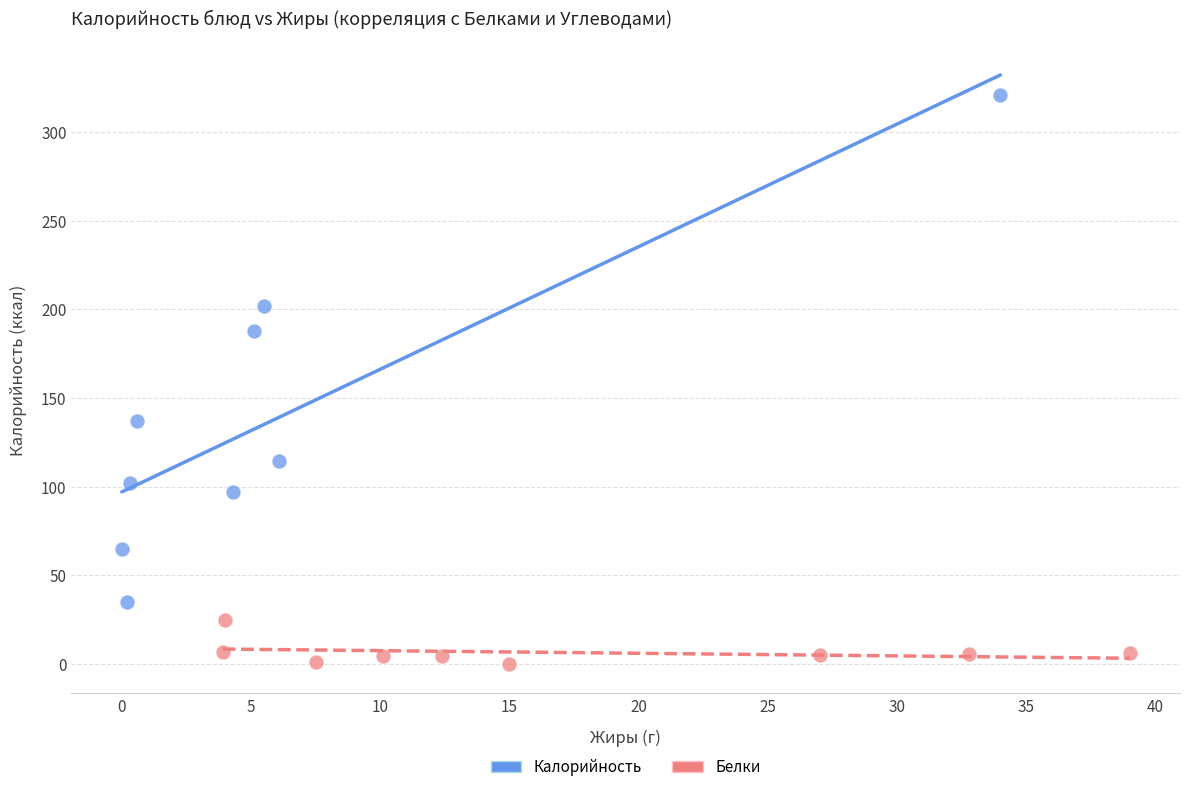

Which series has the widest spread of Y values?

Калорийность